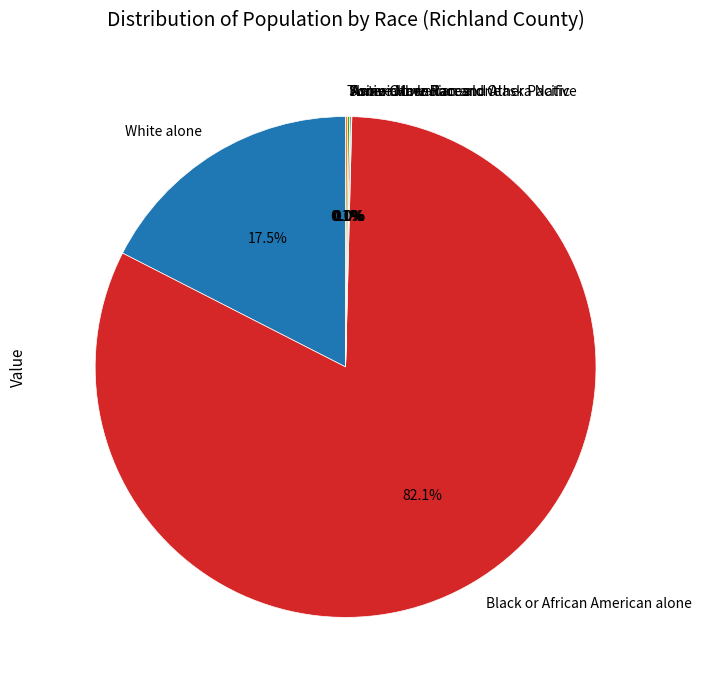

What percentage is NOT represented by White alone?

82.5%